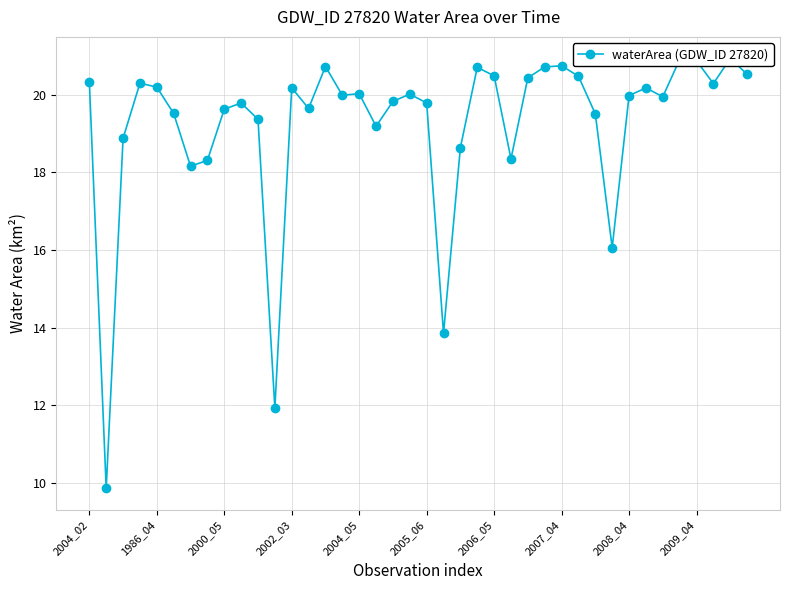

Reading left to right, what are all the values shown in this chart?

20.3	9.8	18.9	20.3	20.2	19.5	18.2	18.3	19.6	19.8	19.4	11.9	20.2	19.6	20.7	20.0	20.0	19.2	19.8	20.0	19.8	13.8	18.6	20.7	20.5	18.4	20.4	20.7	20.8	20.5	19.5	16.1	20.0	20.2	19.9	20.9	20.9	20.3	20.9	20.5